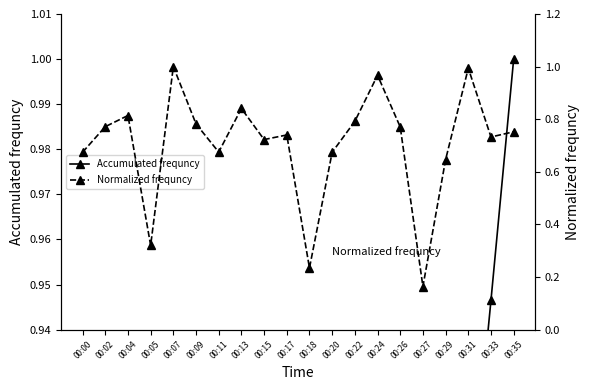

What is the difference between the second highest and second lowest values in the Normalized frequncy series?

0.8